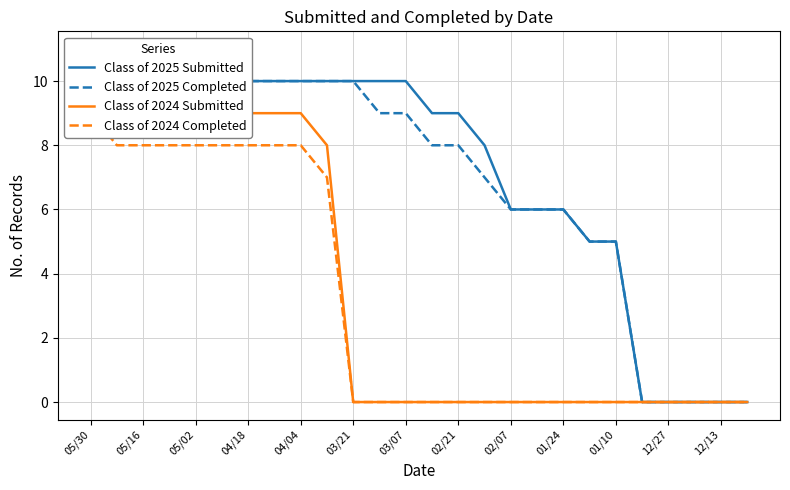

Reading right to left, what are all the values shown in this chart?

Class of 2025 Submitted: 0	0	0	0	0	5	5	6	6	6	8	9	9	10	10	10	10	10	10	10	10	10	10	11	11	11
Class of 2025 Completed: 0	0	0	0	0	5	5	6	6	6	7	8	8	9	9	10	10	10	10	10	10	10	10	10	10	10
Class of 2024 Submitted: 0	0	0	0	0	0	0	0	0	0	0	0	0	0	0	0	8	9	9	9	9	9	9	9	9	10
Class of 2024 Completed: 0	0	0	0	0	0	0	0	0	0	0	0	0	0	0	0	7	8	8	8	8	8	8	8	8	9